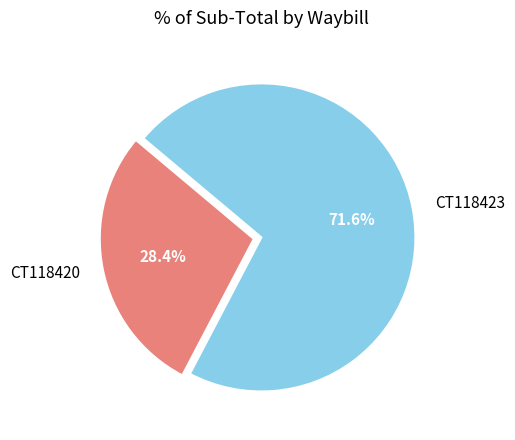

The CT118420 slice represents 28% of the pie. True or false?

True